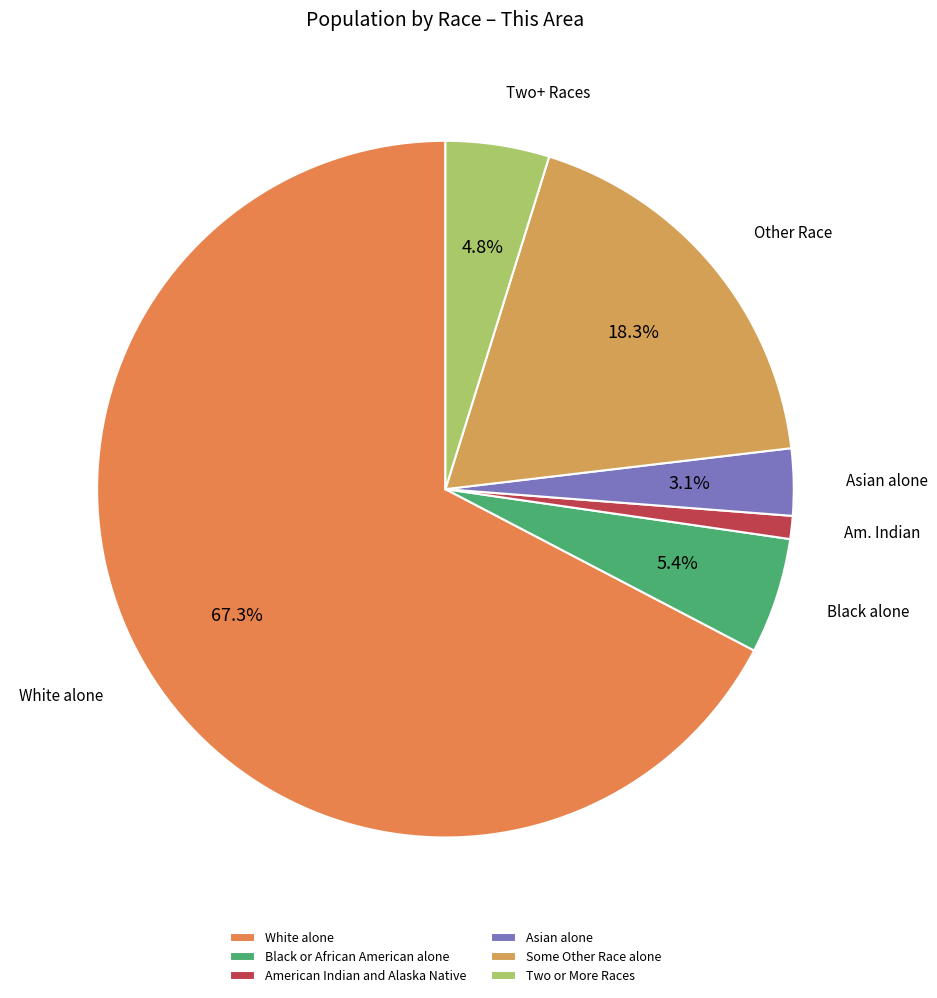

To the nearest percent, what portion does Some Other Race alone represent?

18%